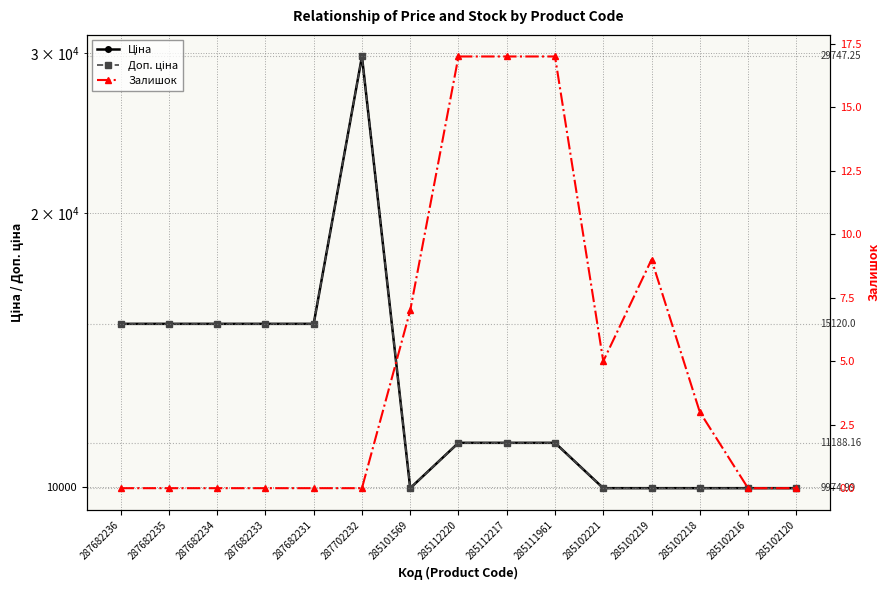

At which category does Ціна reach its first local peak?

287702232